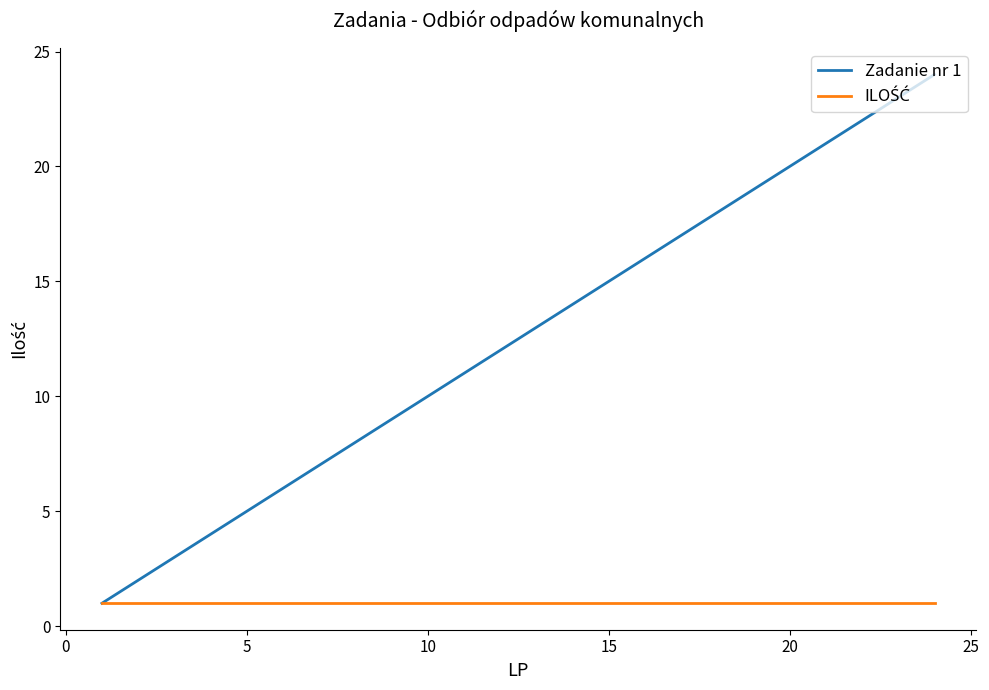

Which series has the largest range (max minus min)?

Zadanie nr 1